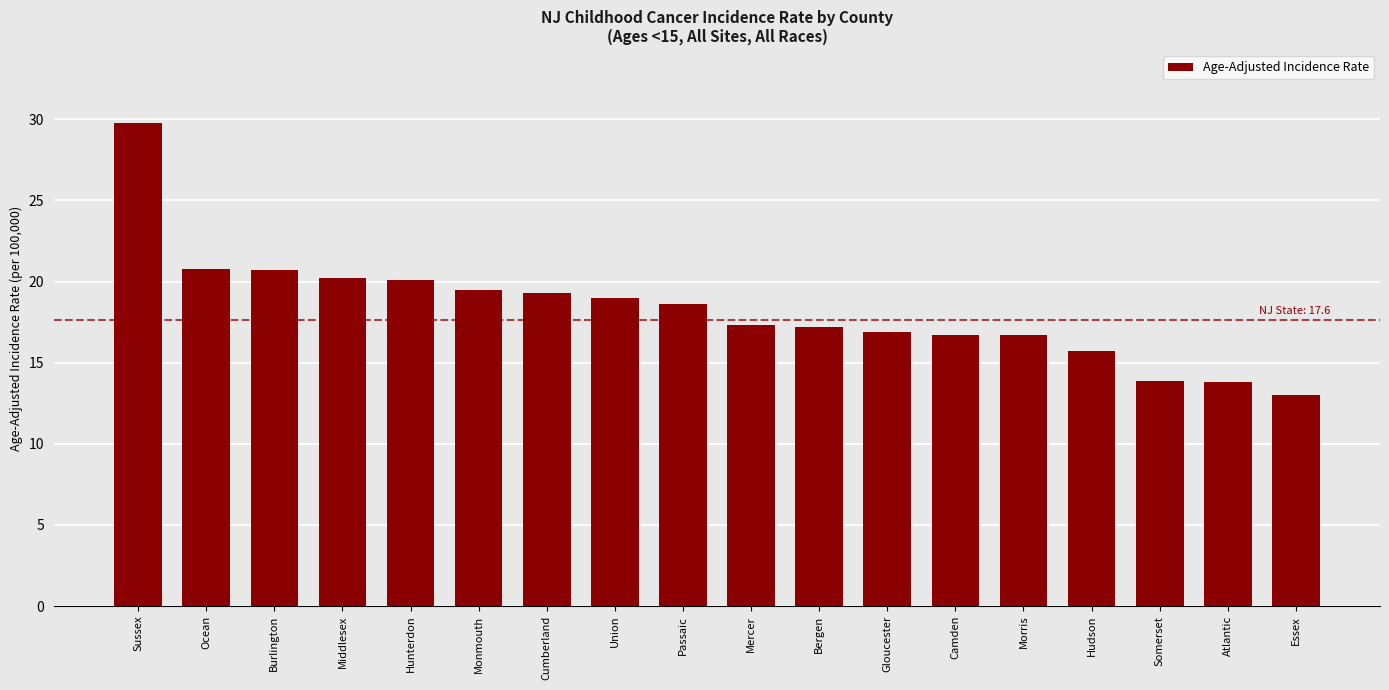

Is it true that the value at Monmouth is 19.5?

True